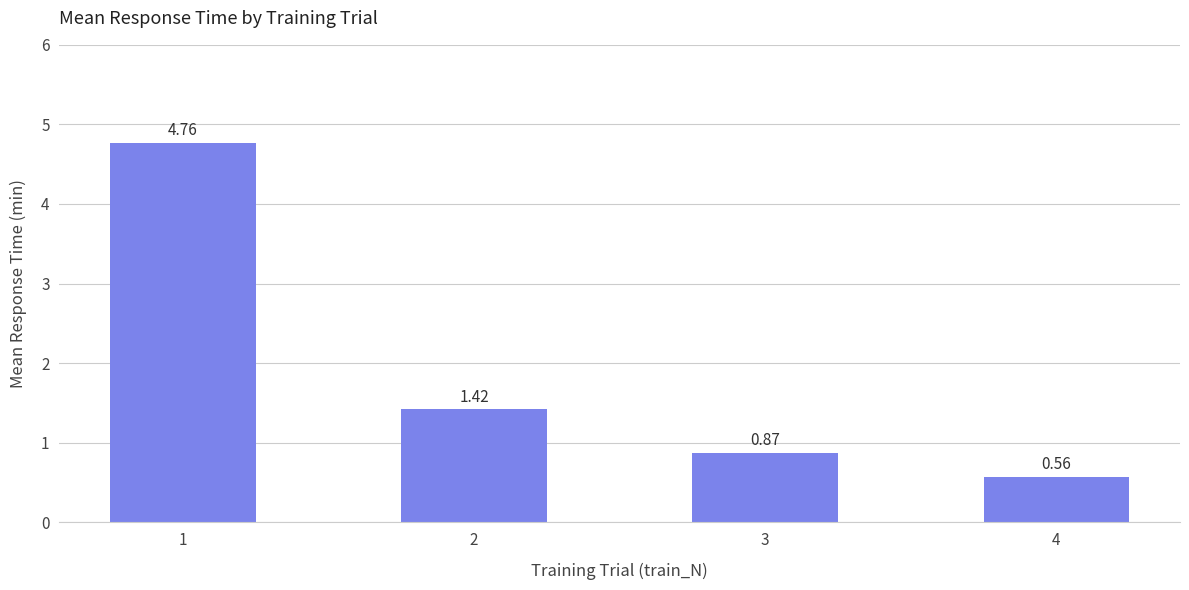

What is the change in value from 1 to 2?

-3.3